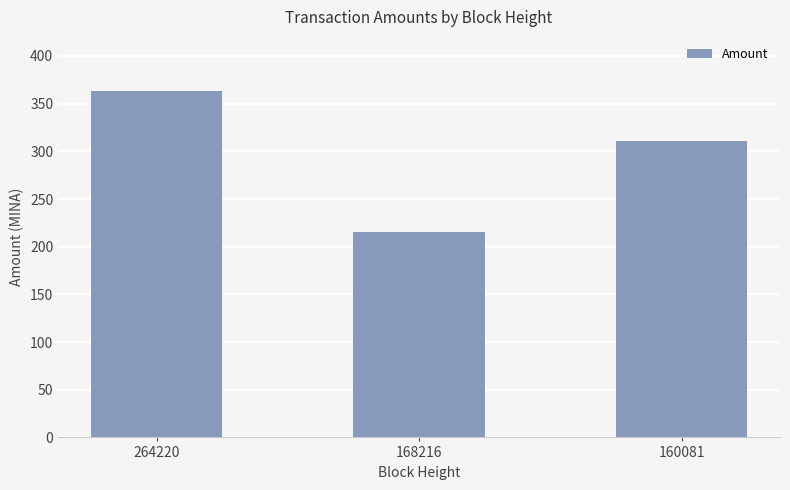

How many bars are there in total?

3